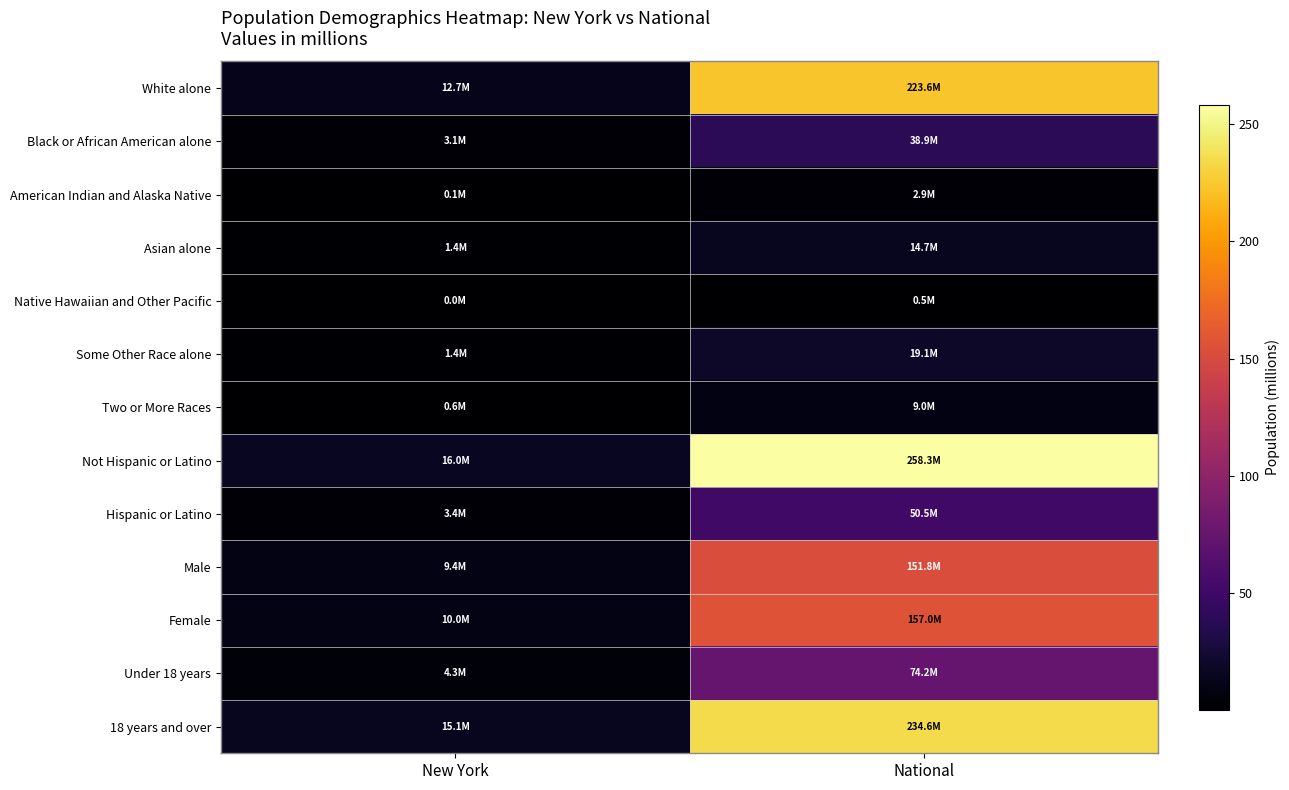

Reading left to right, list all the values displayed in this chart.

White alone: New York=12.7	National=223.6
Black or African American alone: New York=3.1	National=38.9
American Indian and Alaska Native: New York=0.1	National=2.9
Asian alone: New York=1.4	National=14.7
Native Hawaiian and Other Pacific: New York=0.0	National=0.5
Some Other Race alone: New York=1.4	National=19.1
Two or More Races: New York=0.6	National=9.0
Not Hispanic or Latino: New York=16.0	National=258.3
Hispanic or Latino: New York=3.4	National=50.5
Male: New York=9.4	National=151.8
Female: New York=10.0	National=157.0
Under 18 years: New York=4.3	National=74.2
18 years and over: New York=15.1	National=234.6